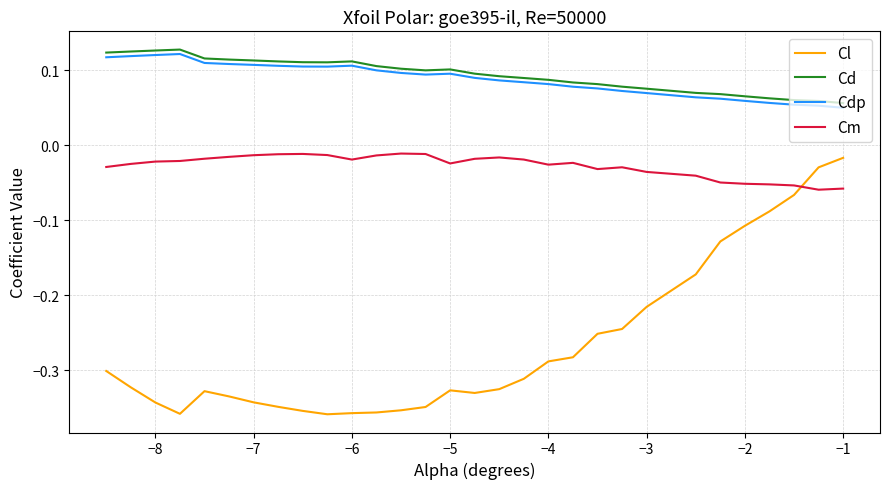

True or false: Cm and Cdp intersect in this chart.

False